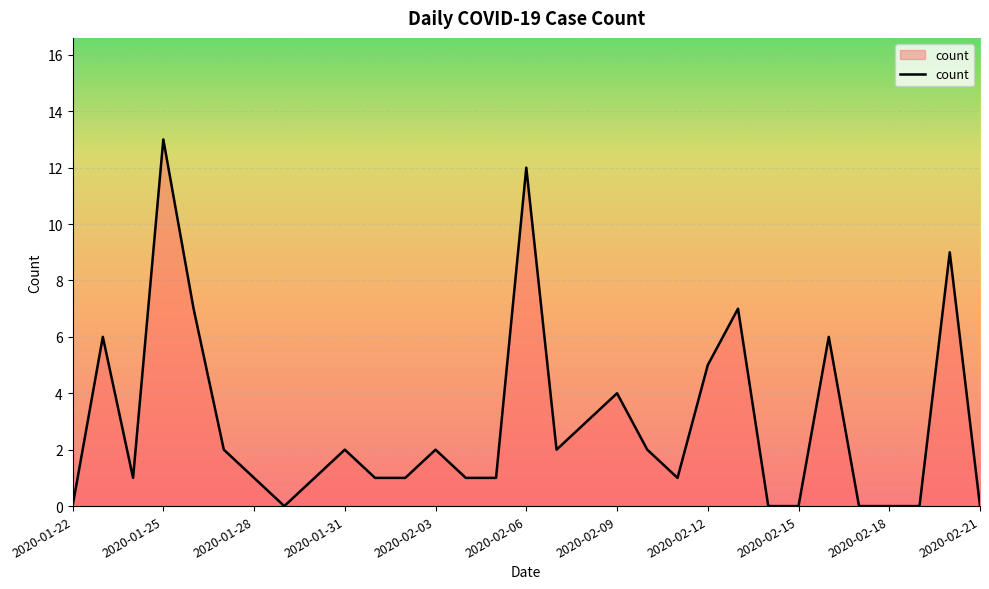

What is the difference between the maximum and minimum values?

13